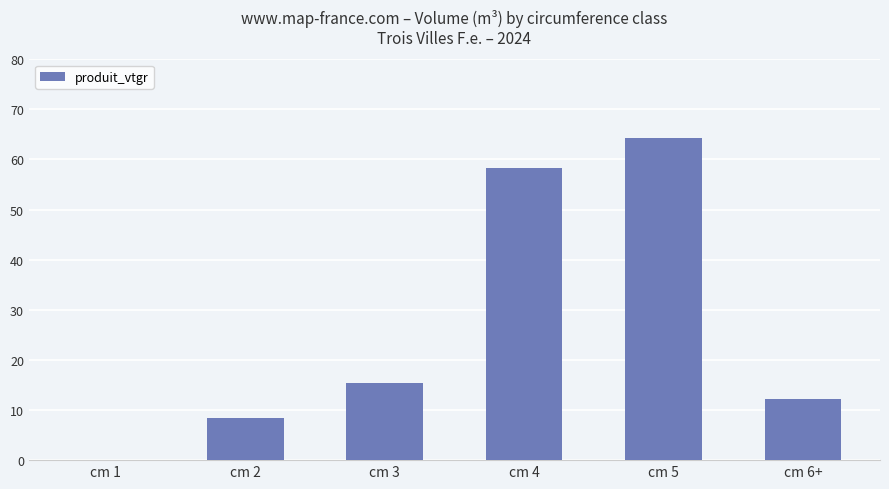

What is the change in value from cm 3 to cm 5?

+48.8